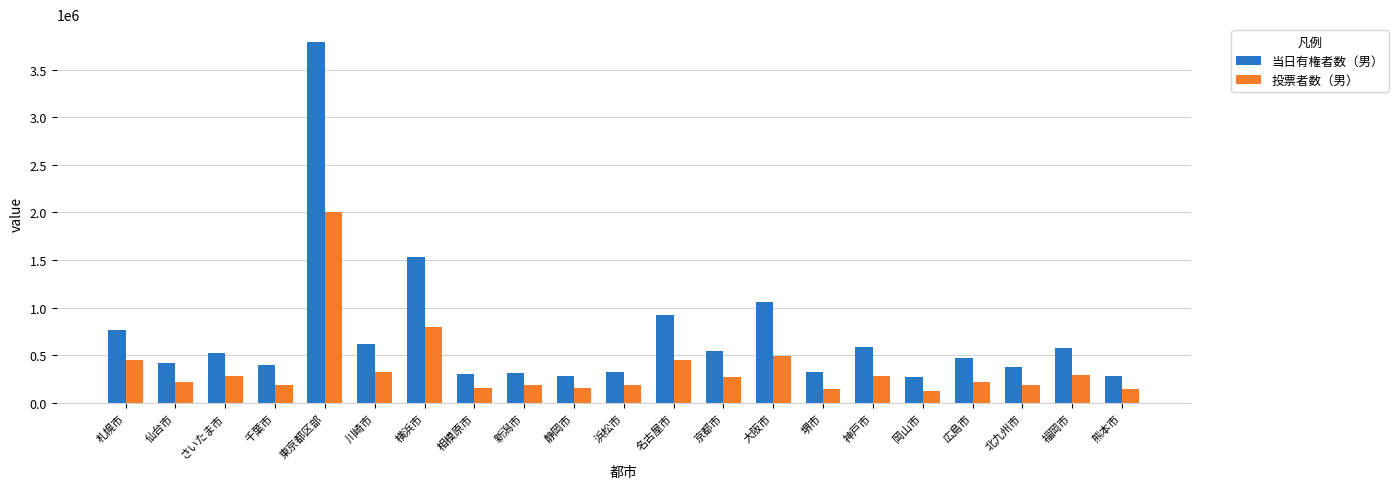

Count the number of data series in this chart.

2